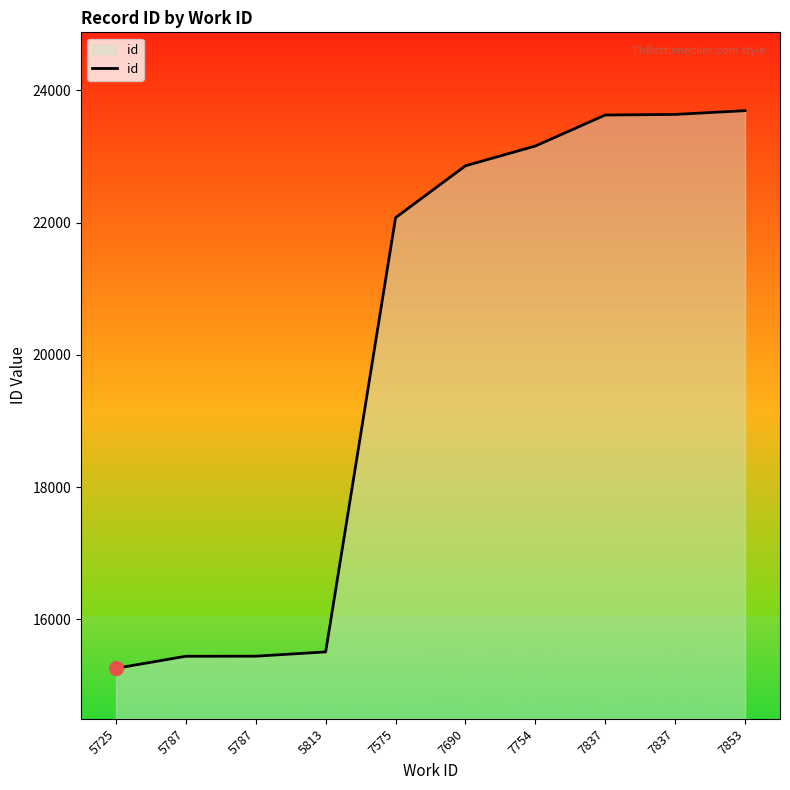

True or false: the data has more than 0 interior local peaks.

False